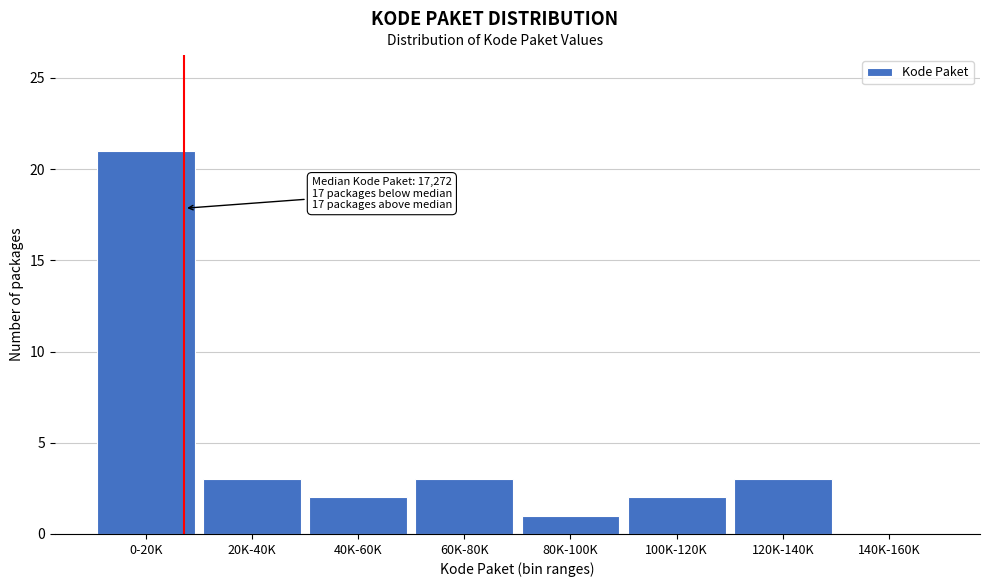

Reading right to left, extract all data points from this chart.

140K-160K=0	120K-140K=3	100K-120K=2	80K-100K=1	60K-80K=3	40K-60K=2	20K-40K=3	0-20K=21